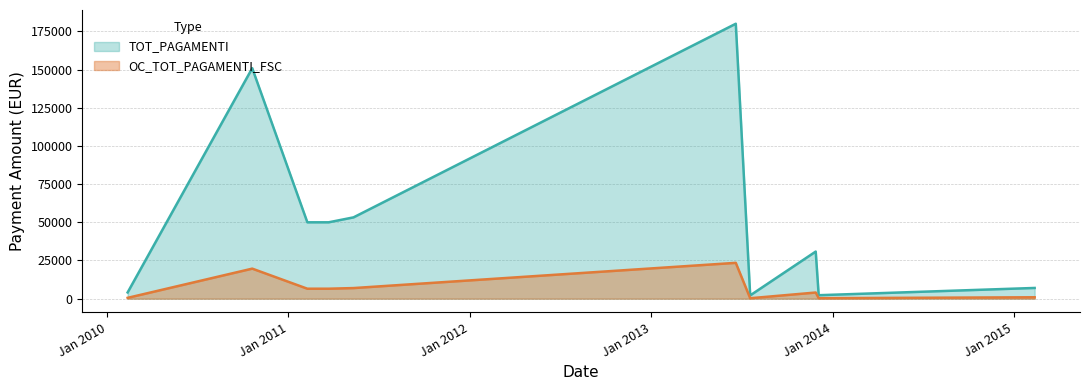

Where is the first local maximum for OC_TOT_PAGAMENTI_FSC?

20/10/2010